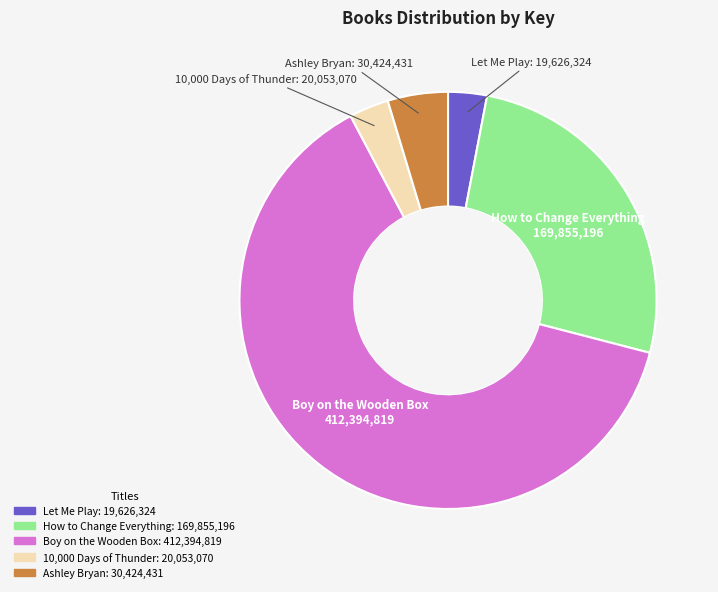

What is the ratio of the value at 10,000 Days of Thunder to the value at Let Me Play?

1.0